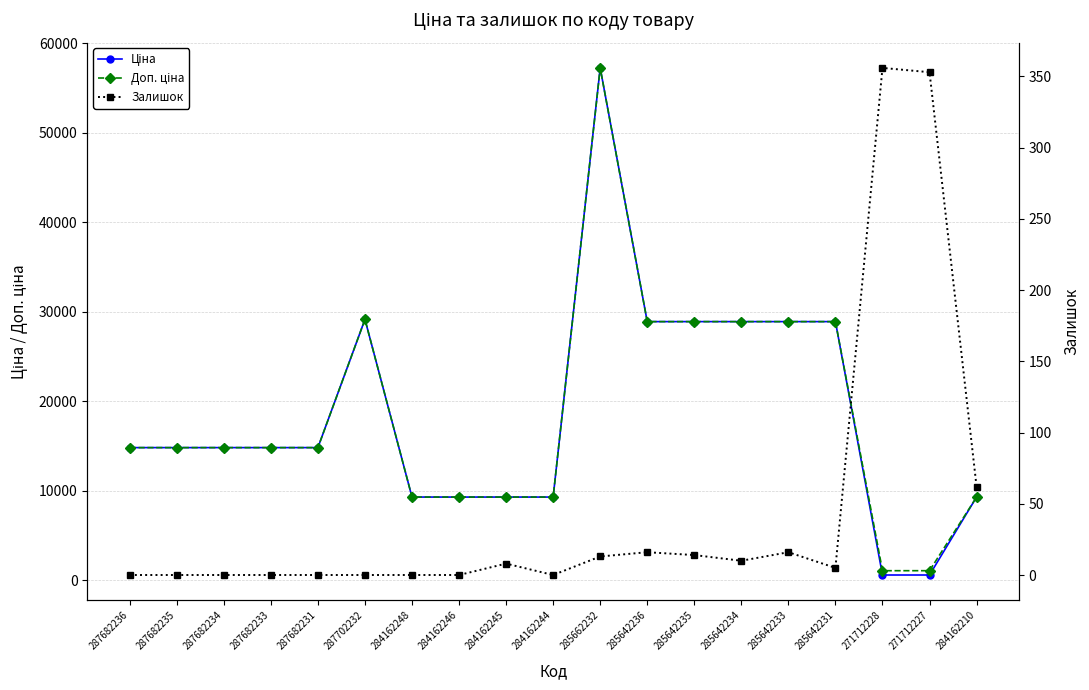

Reading right to left, extract all data points from this chart.

Ціна: 284162210=9290.5	271712227=578.1	271712228=578.1	285642231=28901.7	285642233=28901.7	285642234=28901.7	285642235=28901.7	285642236=28901.7	285662232=57258.0	284162244=9290.5	284162245=9290.5	284162246=9290.5	284162248=9290.5	287702232=29152.3	287682231=14817.6	287682233=14817.6	287682234=14817.6	287682235=14817.6	287682236=14817.6
Доп. ціна: 284162210=9290.5	271712227=1060.0	271712228=1060.0	285642231=28901.7	285642233=28901.7	285642234=28901.7	285642235=28901.7	285642236=28901.7	285662232=57258.0	284162244=9290.5	284162245=9290.5	284162246=9290.5	284162248=9290.5	287702232=29152.3	287682231=14817.6	287682233=14817.6	287682234=14817.6	287682235=14817.6	287682236=14817.6
Залишок: 284162210=62.0	271712227=353.0	271712228=356.0	285642231=5.0	285642233=16.0	285642234=10.0	285642235=14.0	285642236=16.0	285662232=13.0	284162244=0.0	284162245=8.0	284162246=0.0	284162248=0.0	287702232=0.0	287682231=0.0	287682233=0.0	287682234=0.0	287682235=0.0	287682236=0.0